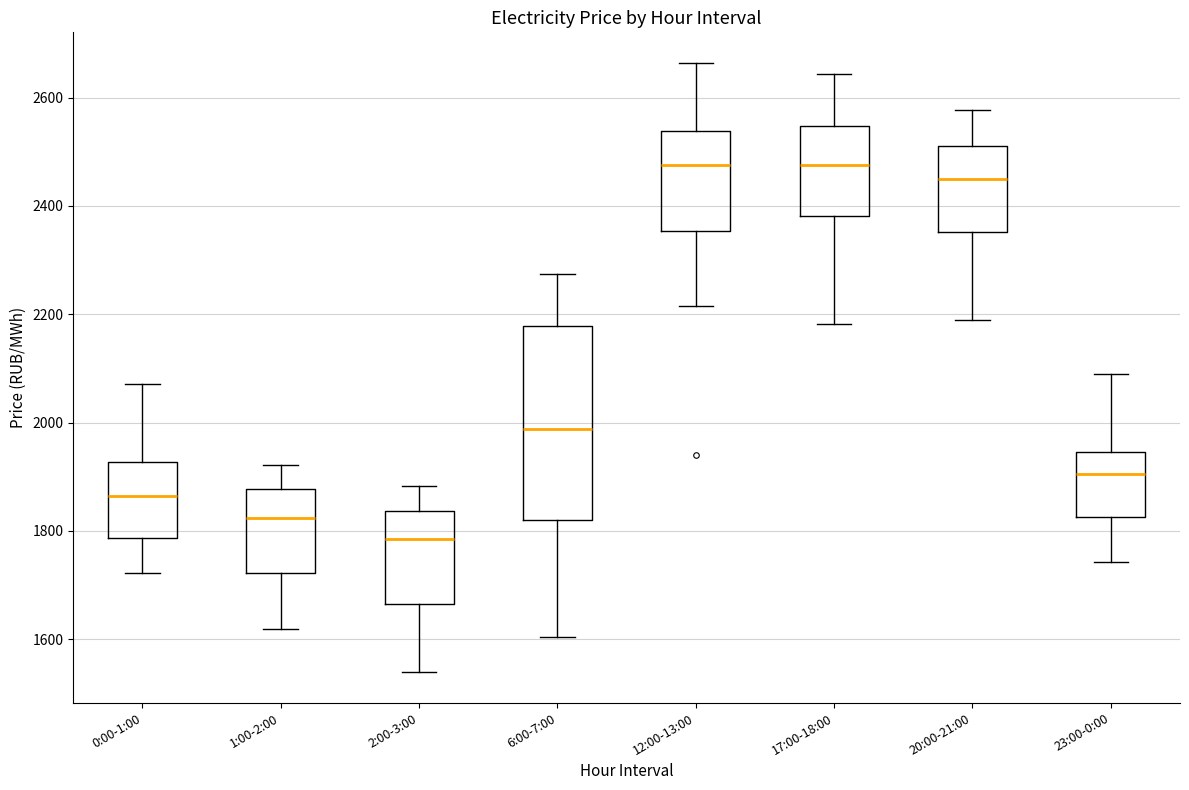

Which box has the lowest median line?

2:00-3:00